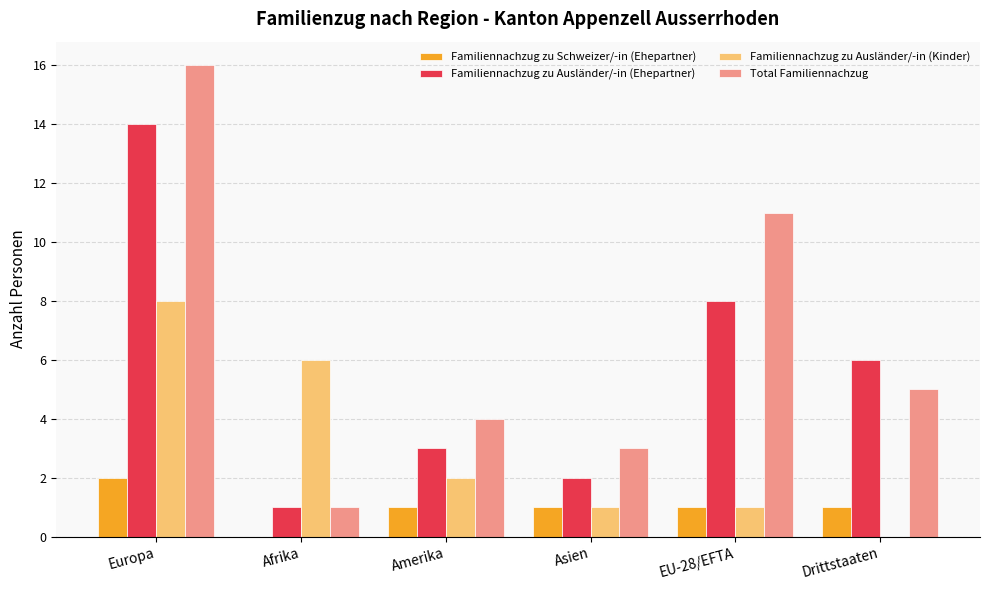

Which series has the widest spread of values?

Total Familiennachzug